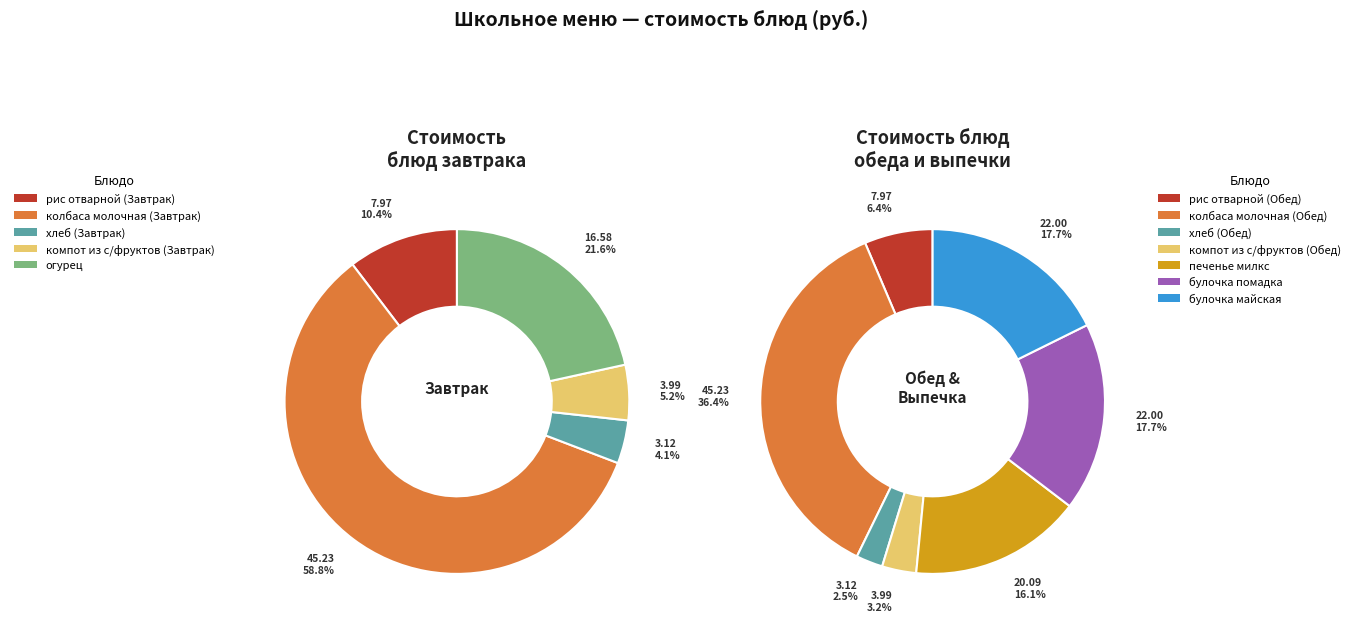

To the nearest percent, what is the combined percentage of булочка майская and огурец?

19%